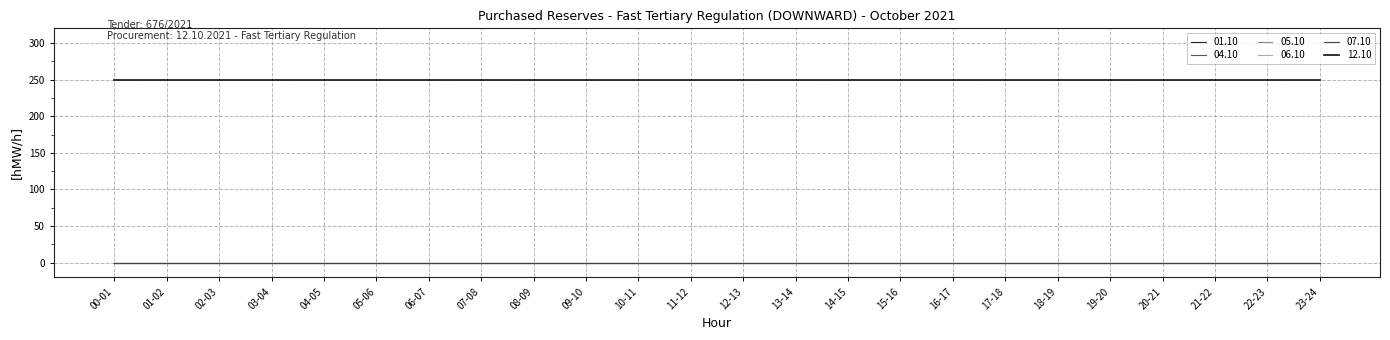

Between 18-19 and 12-13, which is larger?

18-19